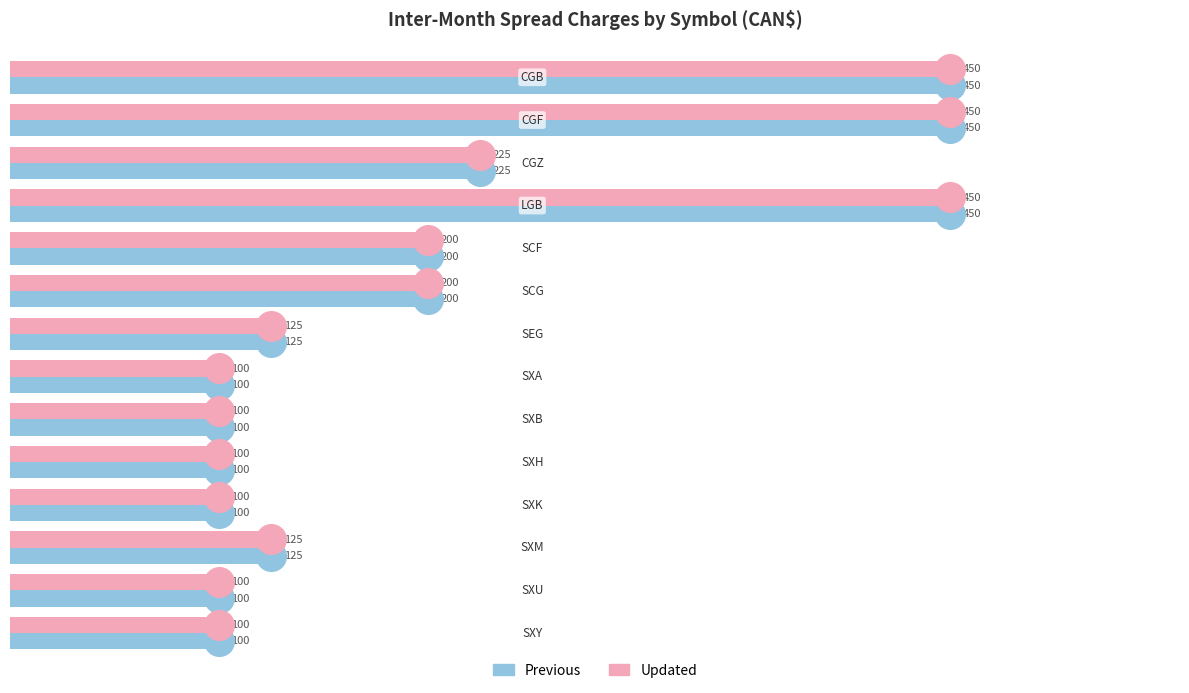

Which series reaches the minimum Y coordinate?

Previous